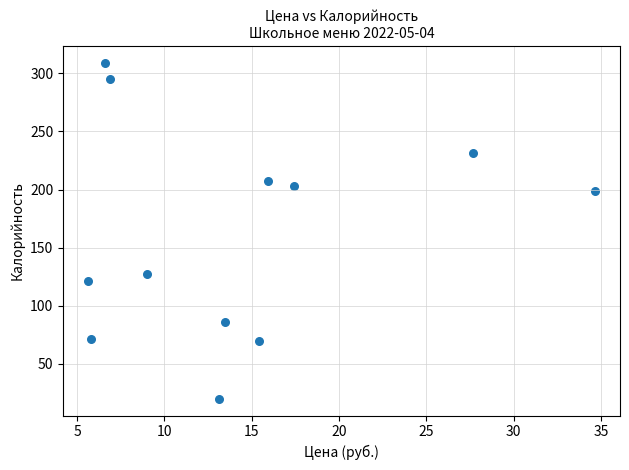

What is the average Y value?

161.7